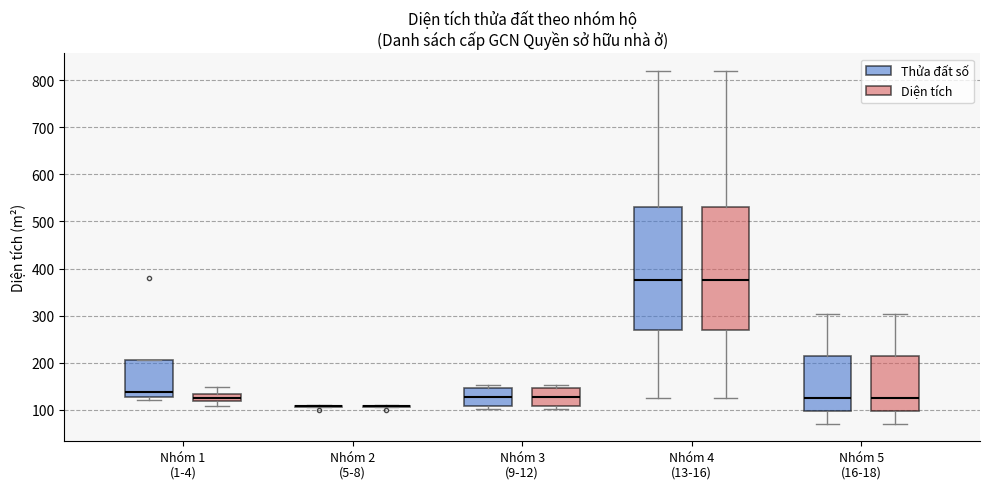

Reading left to right, transcribe this box plot: for each box, give where its median line is, the range the box spans, and where its two whiskers end, as read against the y-axis. The values are not printed on the chart, so give them approximately, as read against the axis.

Nhóm 1 (1-4) (Thửa đất số): median 140, box 130 to 210, whiskers 120 to 210
Nhóm 1 (1-4) (Diện tích): median 130 (inside the box), box 120 to 130, whiskers 110 to 150
Nhóm 2 (5-8) (Thửa đất số): box collapsed to a line at 110, whiskers 110 to 110
Nhóm 2 (5-8) (Diện tích): box collapsed to a line at 110, whiskers 110 to 110
Nhóm 3 (9-12) (Thửa đất số): median 130, box 110 to 150, whiskers 100 to 150 (just above the box's upper edge)
Nhóm 3 (9-12) (Diện tích): median 130, box 110 to 150, whiskers 100 to 150 (just above the box's upper edge)
Nhóm 4 (13-16) (Thửa đất số): median 380, box 270 to 530, whiskers 130 to 820
Nhóm 4 (13-16) (Diện tích): median 380, box 270 to 530, whiskers 130 to 820
Nhóm 5 (16-18) (Thửa đất số): median 130, box 100 to 220, whiskers 70 to 300
Nhóm 5 (16-18) (Diện tích): median 130, box 100 to 220, whiskers 70 to 300